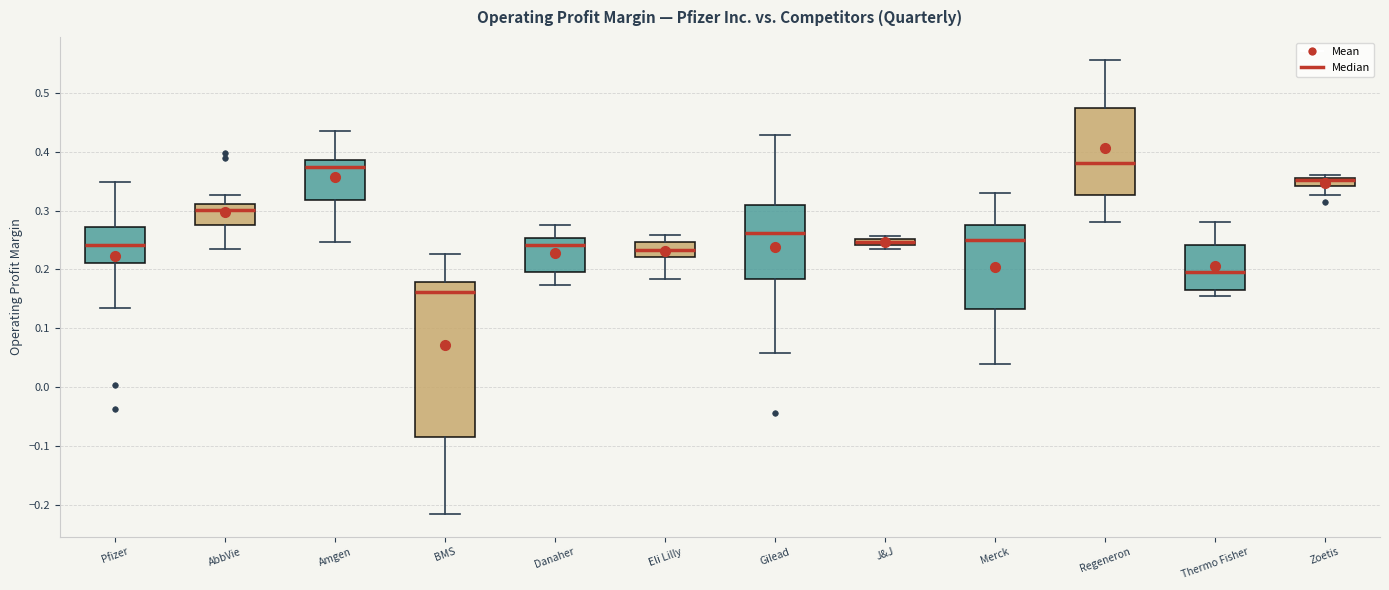

Where is the upper edge of the box for Zoetis on the y-axis? The values are not printed on the chart, so give them approximately, as read against the axis.

0.35